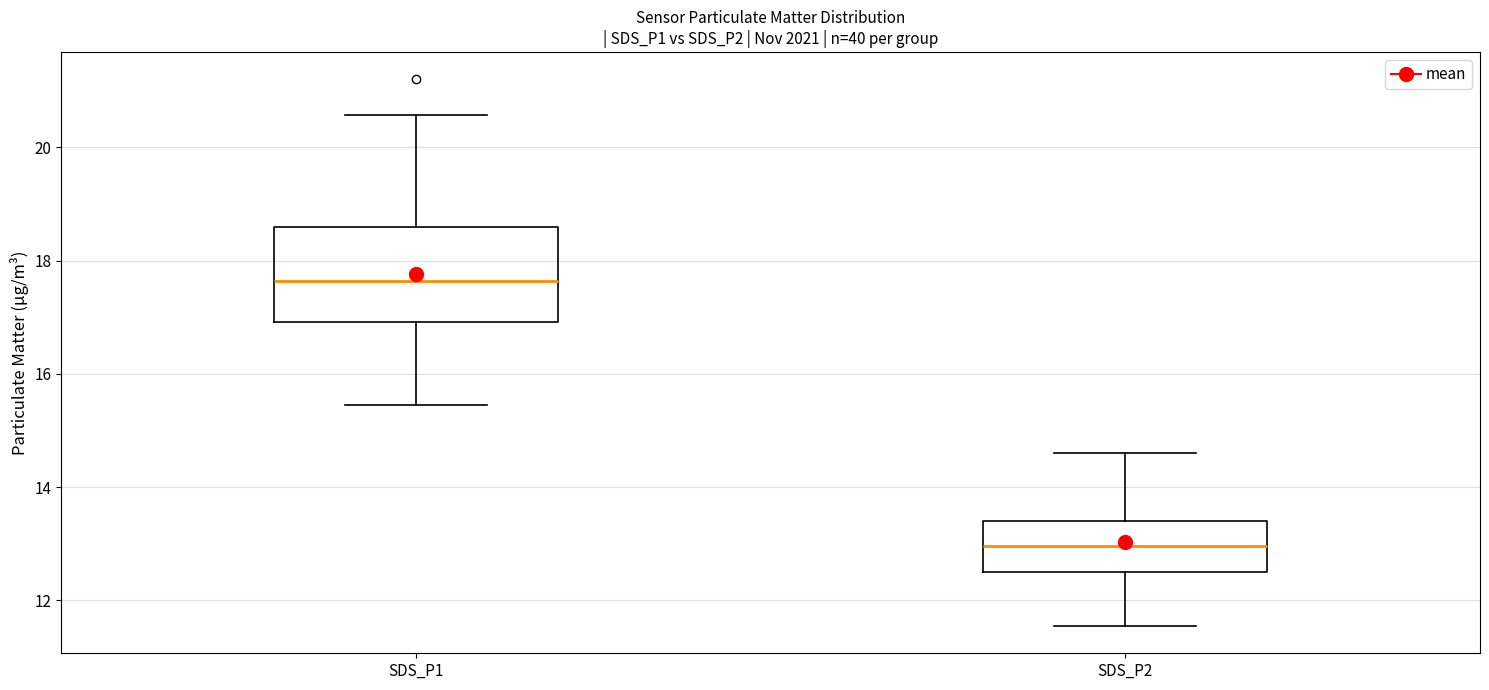

Comparing the boxes themselves (not the whiskers), which one is the tallest?

SDS_P1